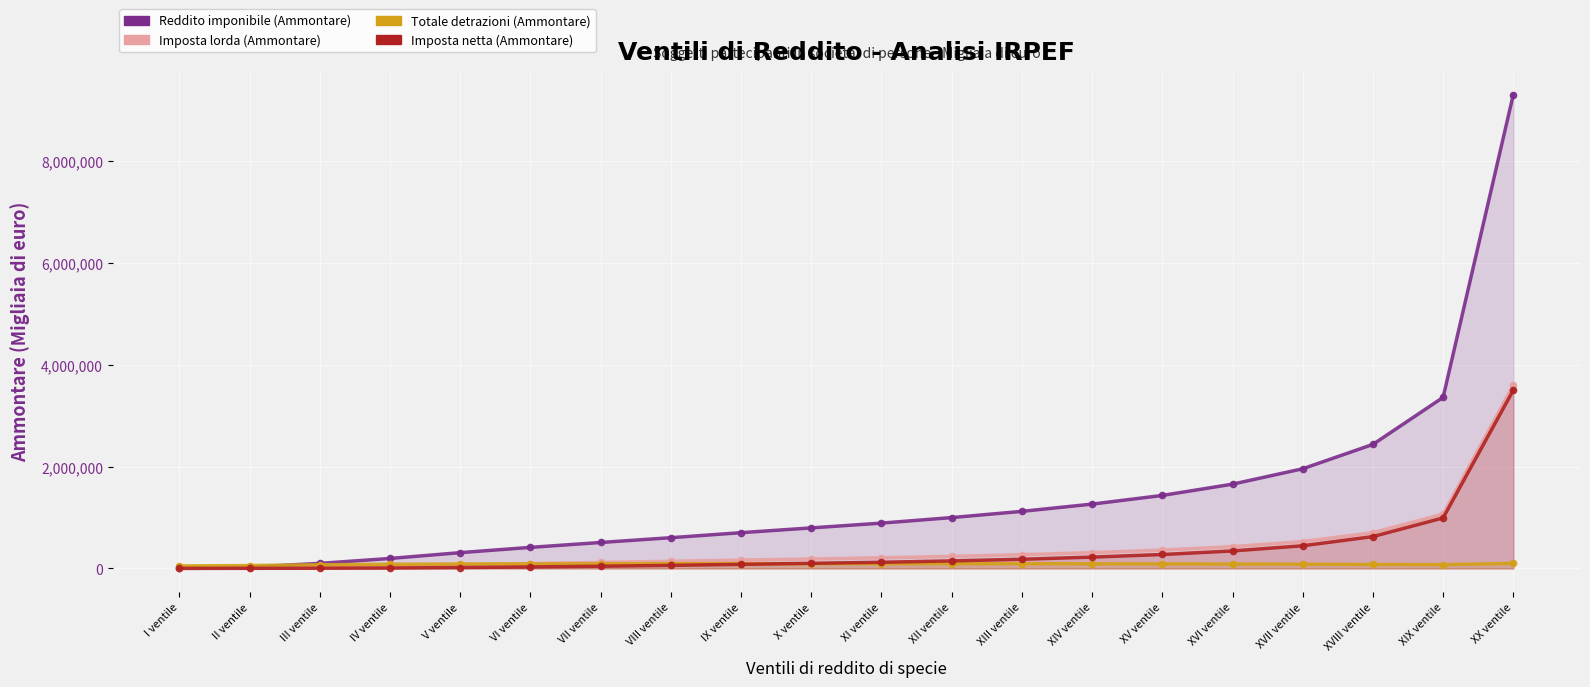

Which has a higher value, XI ventile or XVIII ventile?

XVIII ventile